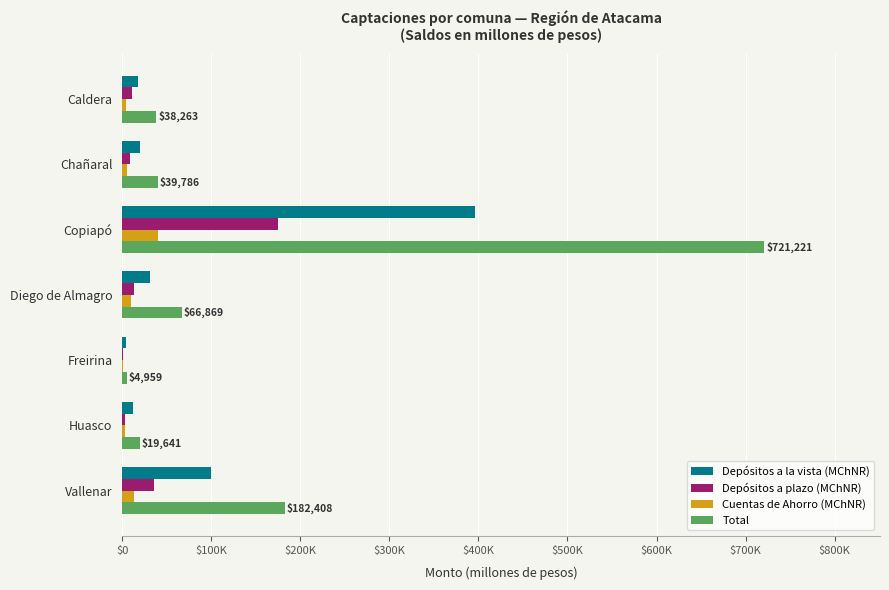

At which category does the chart reach its peak across all series?

Copiapó